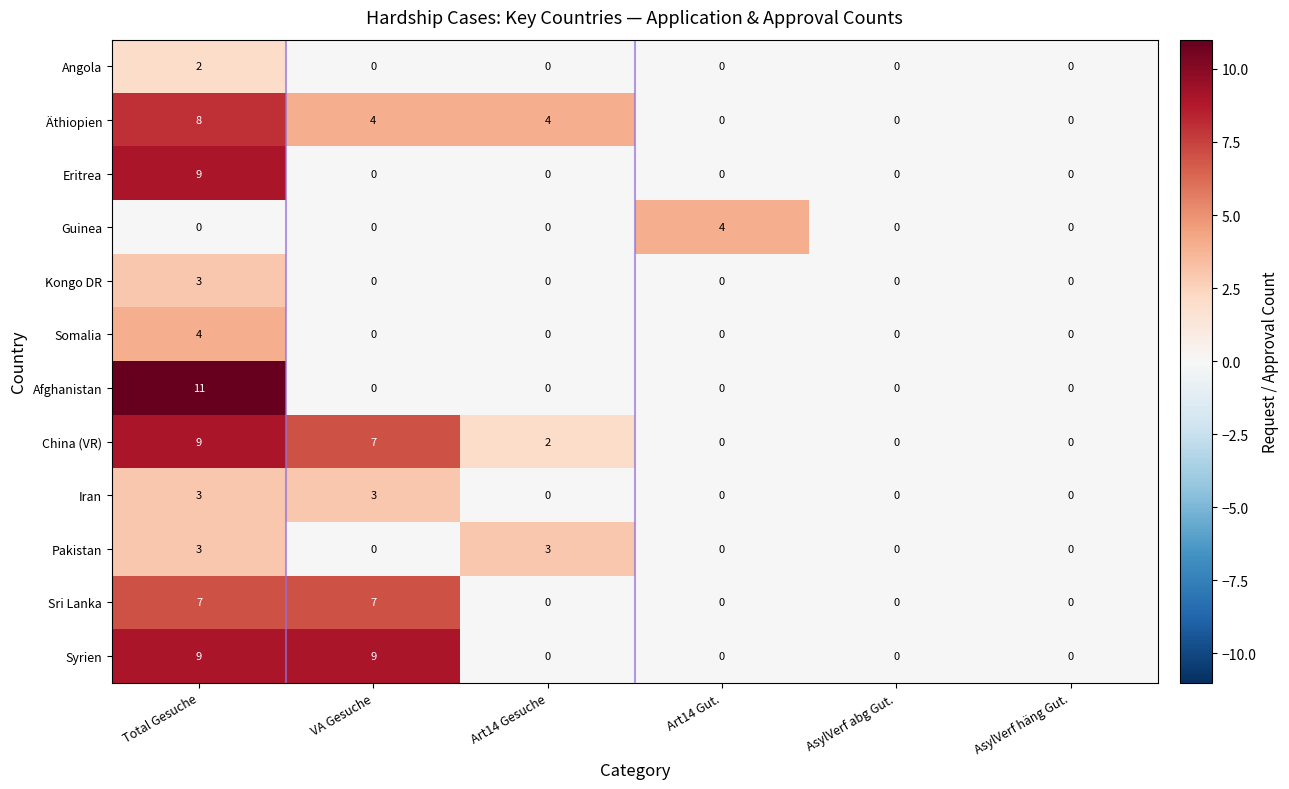

What is the difference between the China (VR) values at Art14 Gesuche and VA Gesuche?

5